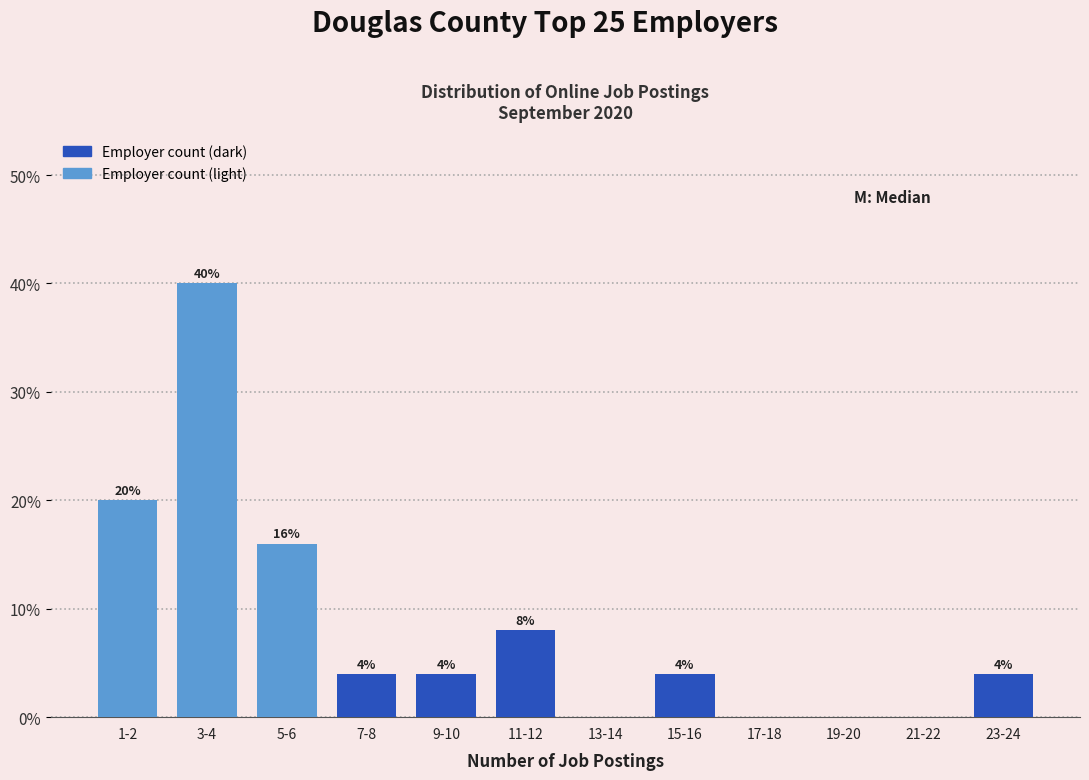

Reading right to left, transcribe all the data shown in this chart.

23-24=4	21-22=0	19-20=0	17-18=0	15-16=4	13-14=0	11-12=8	9-10=4	7-8=4	5-6=16	3-4=40	1-2=20